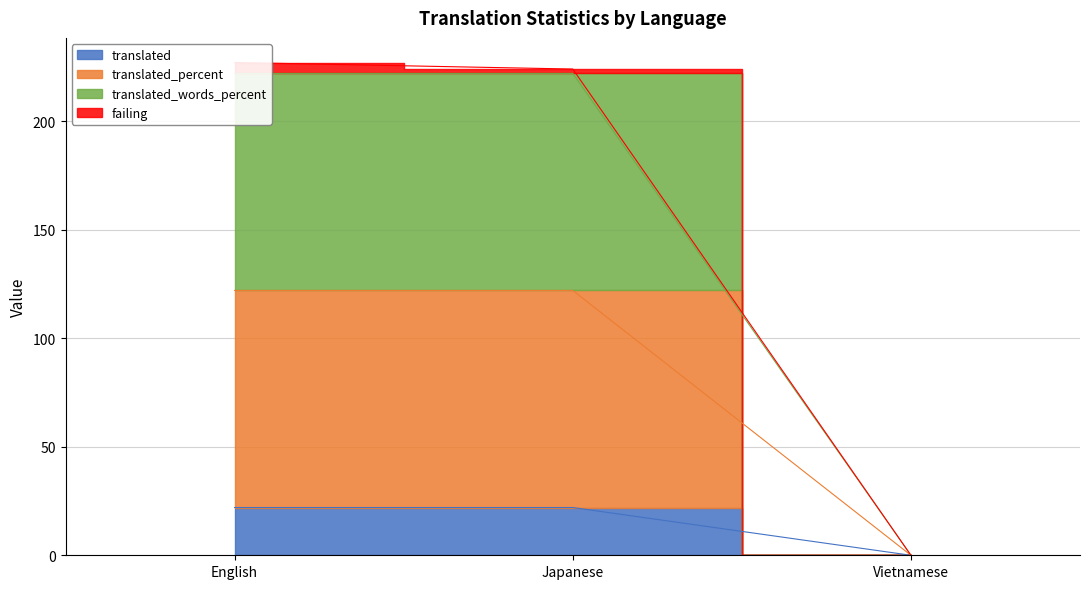

Which series changed the most between English and Vietnamese?

translated_words_percent